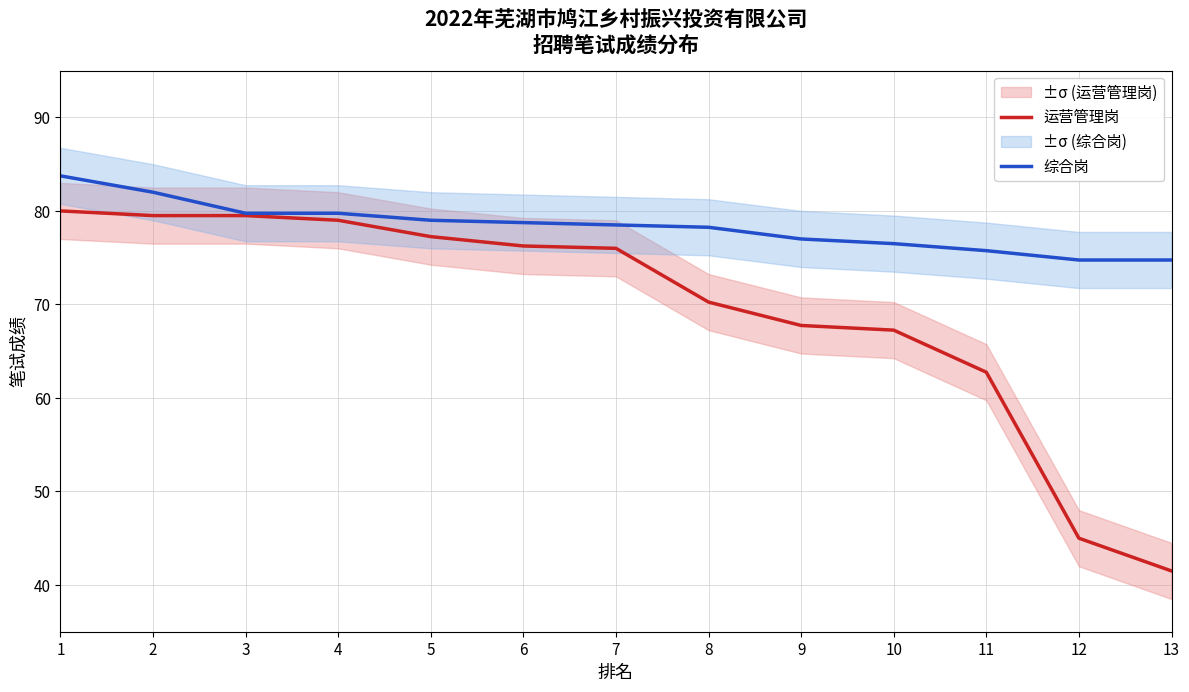

Count the number of data series in this chart.

2